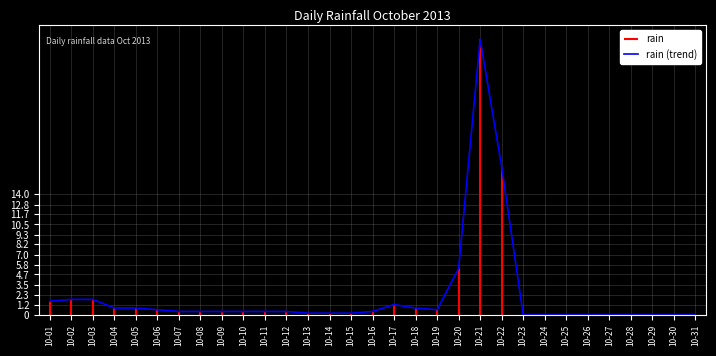

List the labels in order of value, smallest first.

10-23, 10-24, 10-25, 10-26, 10-27, 10-28, 10-29, 10-30, 10-31, 10-13, 10-14, 10-15, 10-07, 10-08, 10-09, 10-10, 10-11, 10-12, 10-16, 10-06, 10-19, 10-04, 10-05, 10-18, 10-17, 10-01, 10-02, 10-03, 10-20, 10-22, 10-21